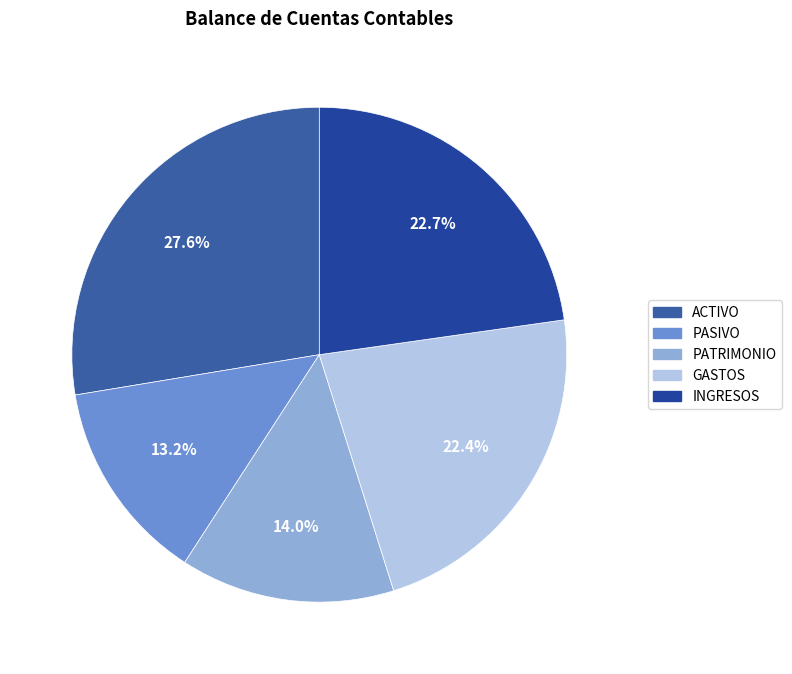

Between ACTIVO and PASIVO, which is larger?

ACTIVO